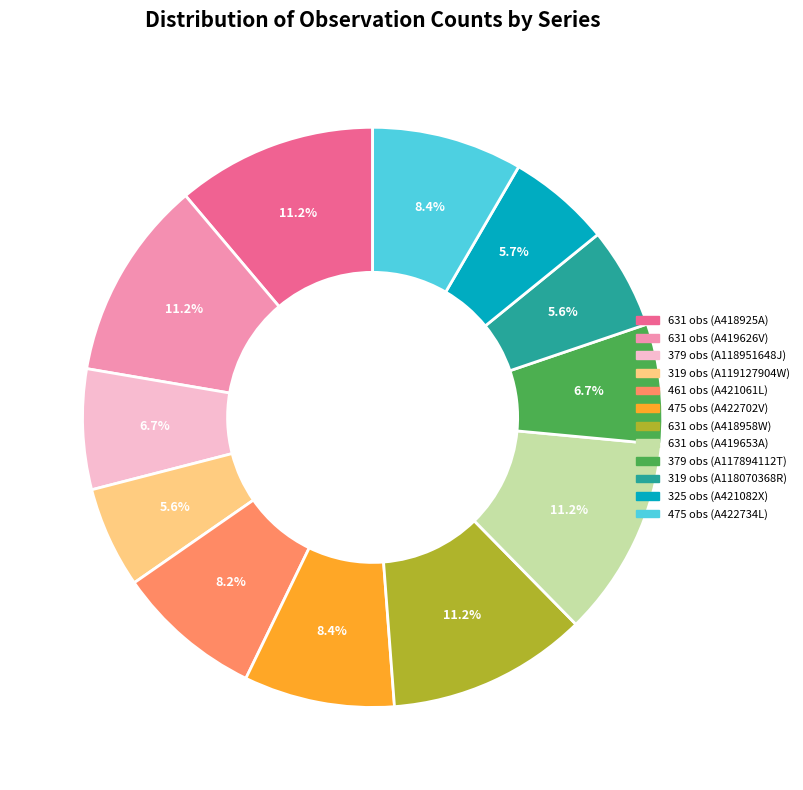

How many segments does this pie chart have?

12